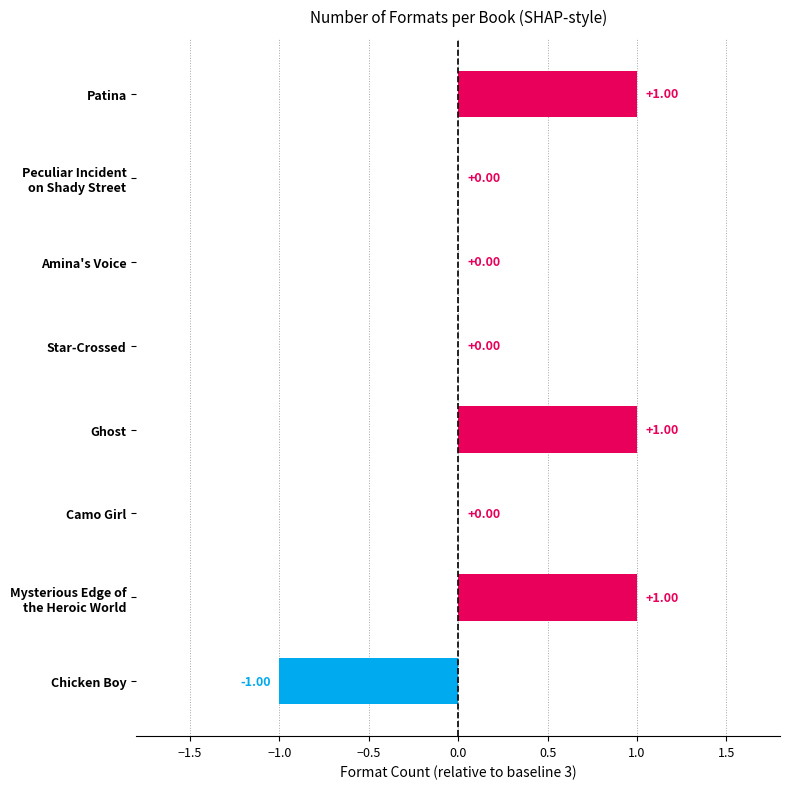

How many series are shown in this chart?

1